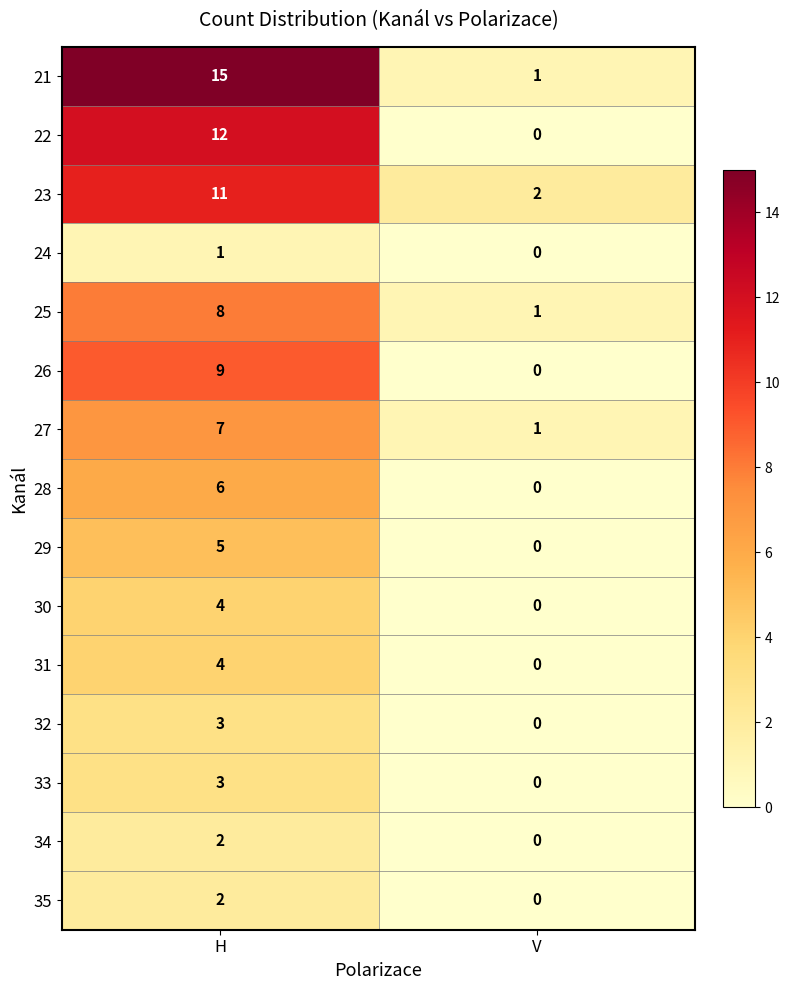

What is the difference between the maximum and minimum values in the 26 series?

9